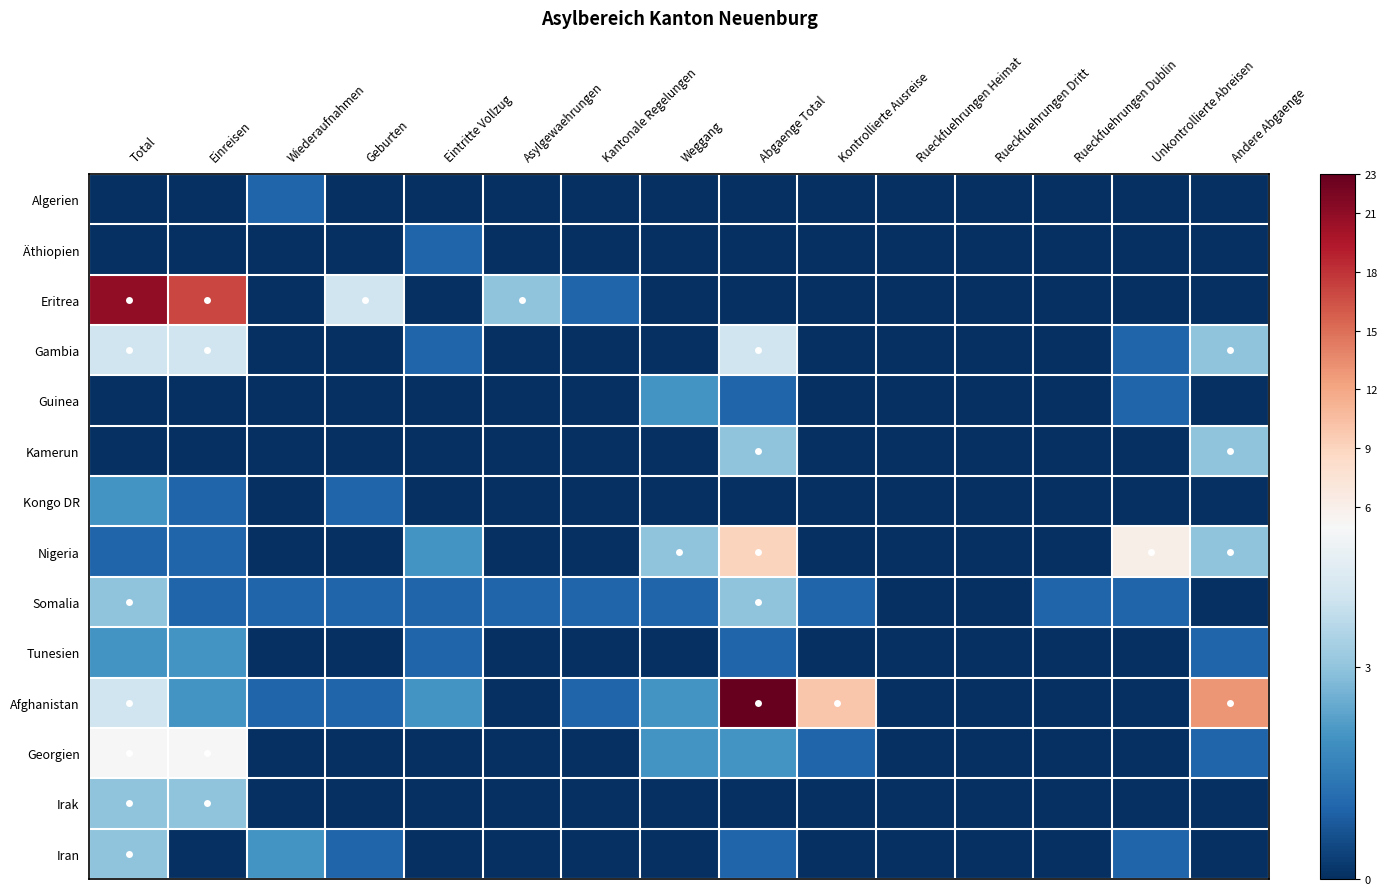

What is the difference between the highest and lowest values at Geburten?

4